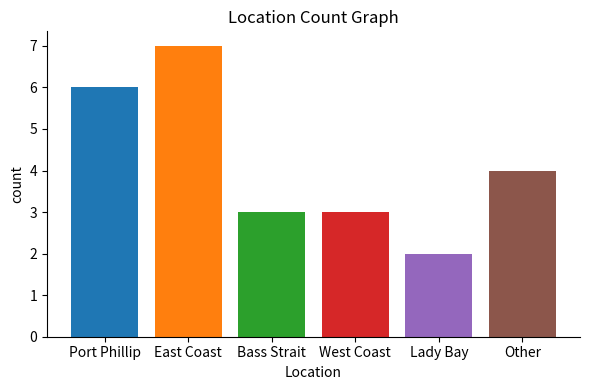

Where is the data nearest to the value 4?

Other